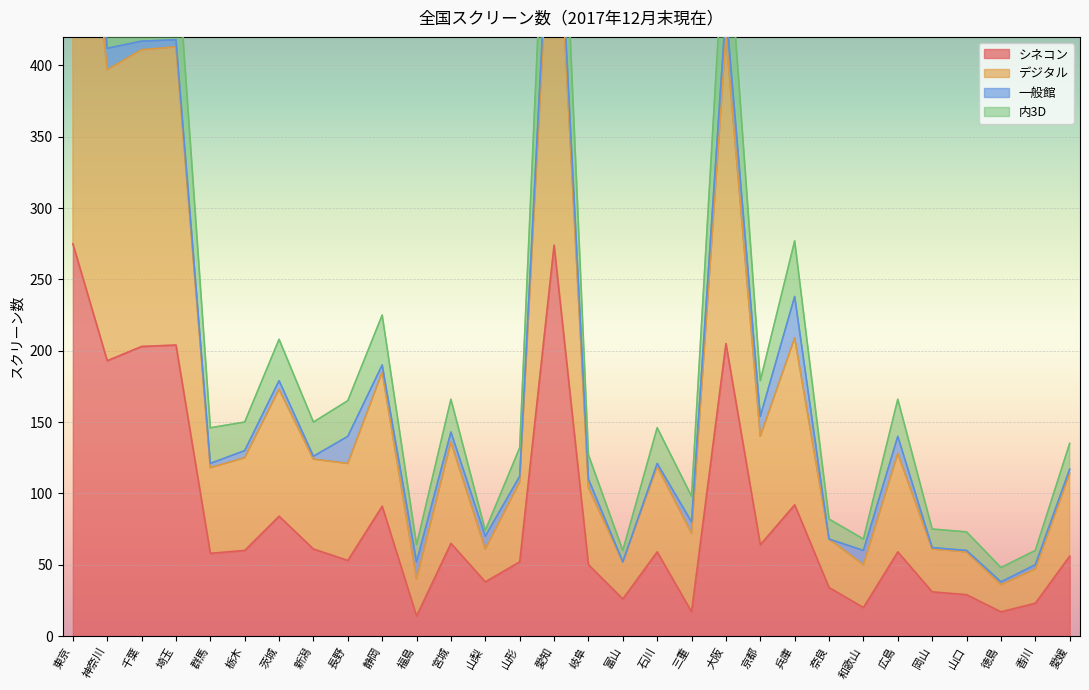

What is the highest value of the デジタル series?

857